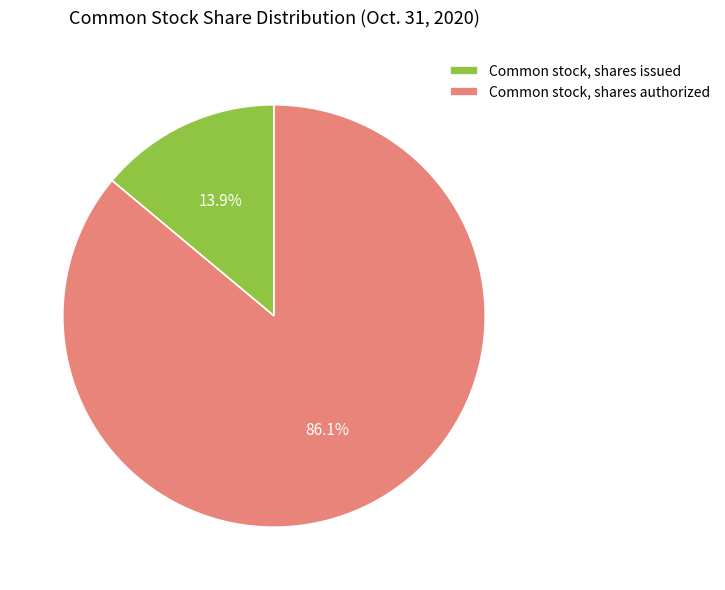

To the nearest percent, what is the difference between the Common stock, shares authorized and Common stock, shares issued slice percentages?

72%